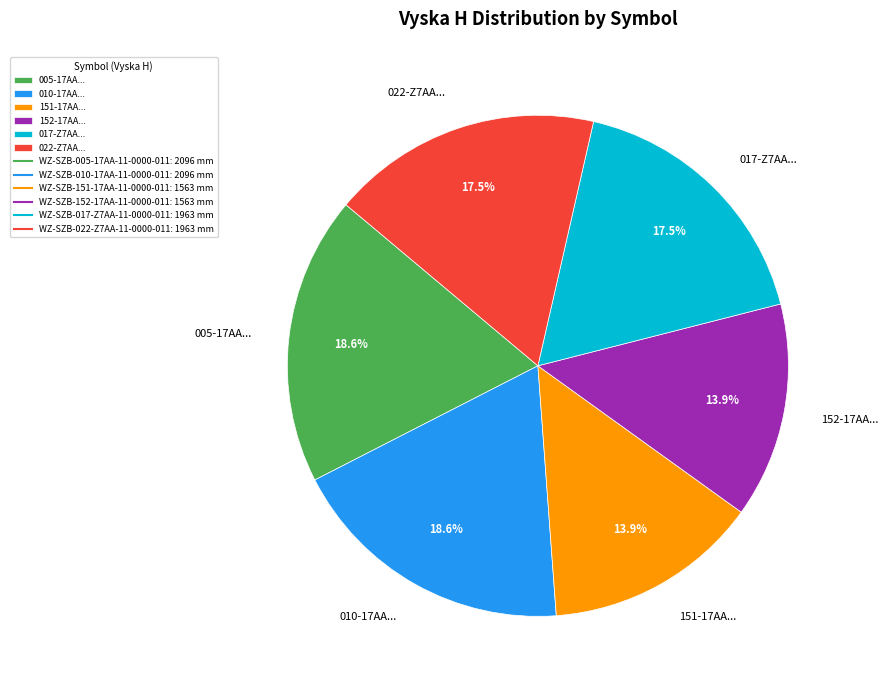

Which has a higher value, 022-Z7AA... or 005-17AA...?

005-17AA...